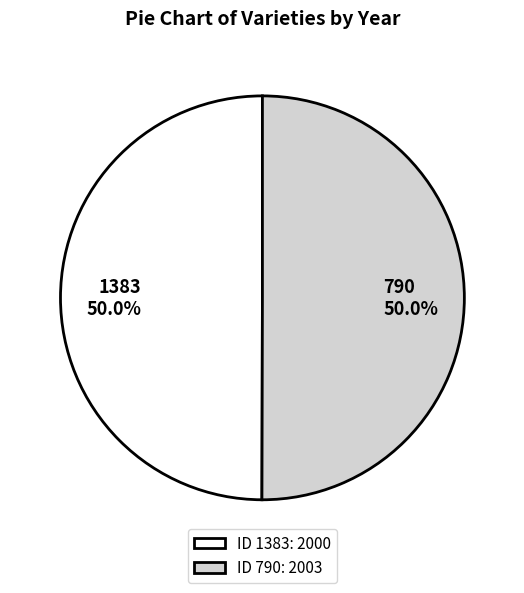

What is the ratio of the value at 1383 to the value at 790?

1.0